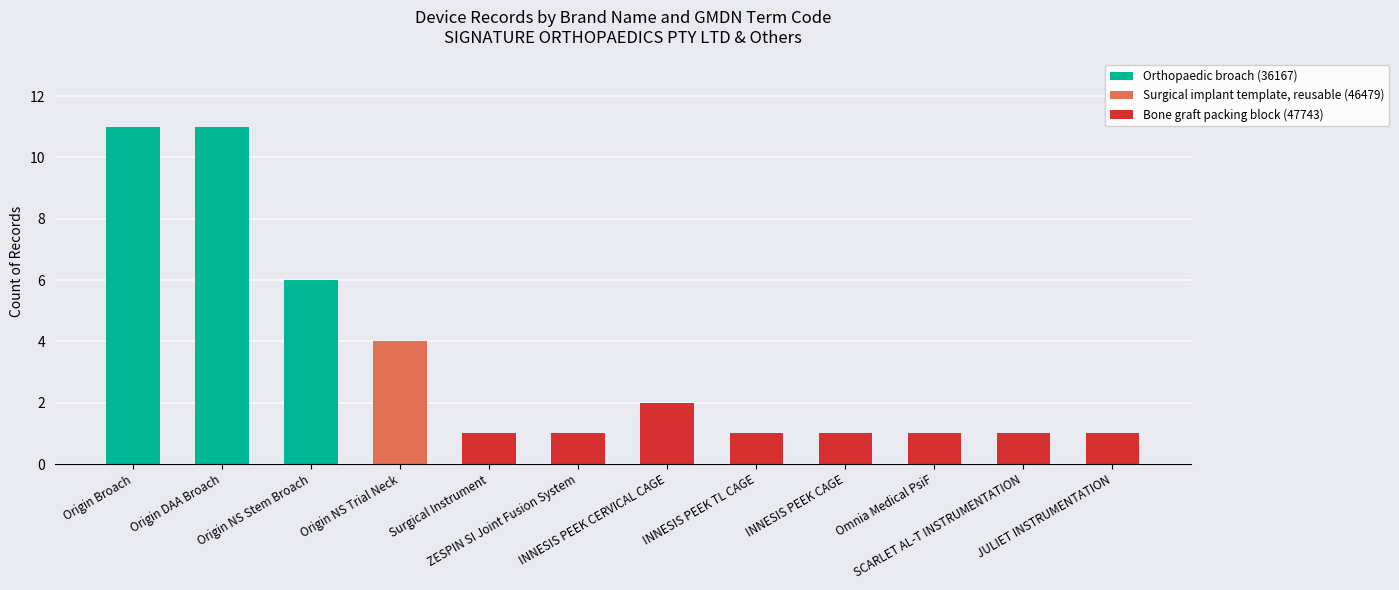

What is the highest value of the Orthopaedic broach (36167) series?

11